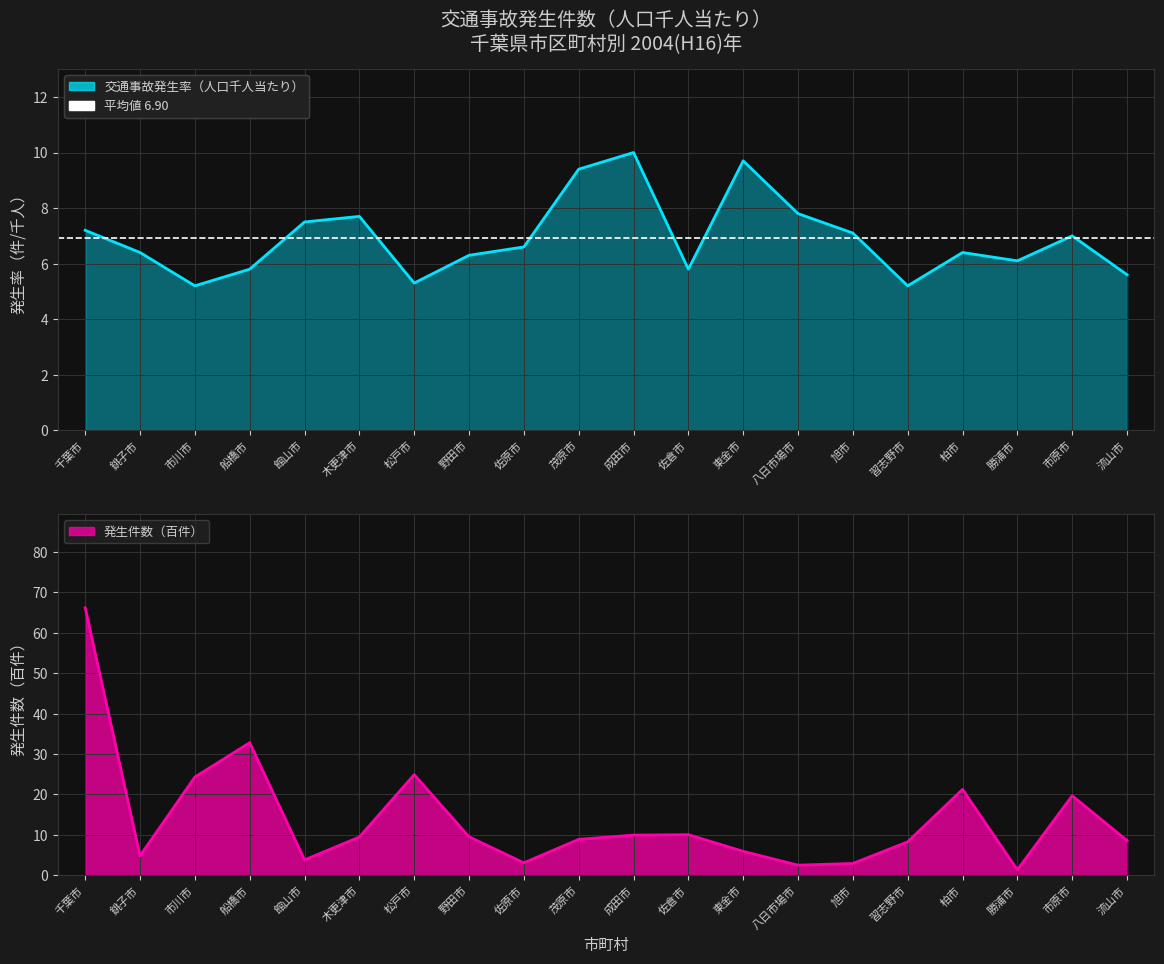

What is the label of the 7th point from the right?

八日市場市